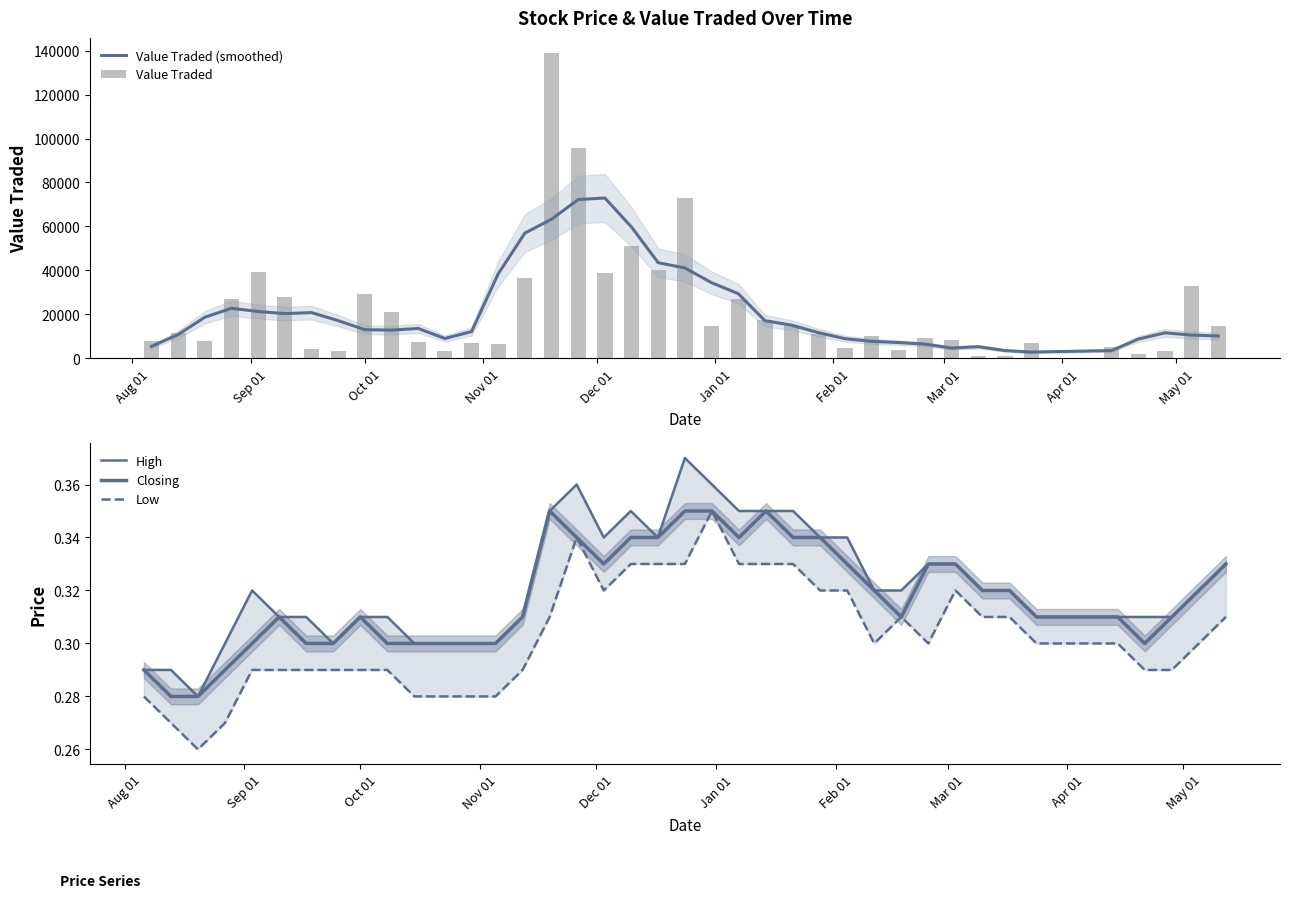

What are all the series names shown in the legend?

Value Traded (smoothed), Value Traded, High, Closing, Low